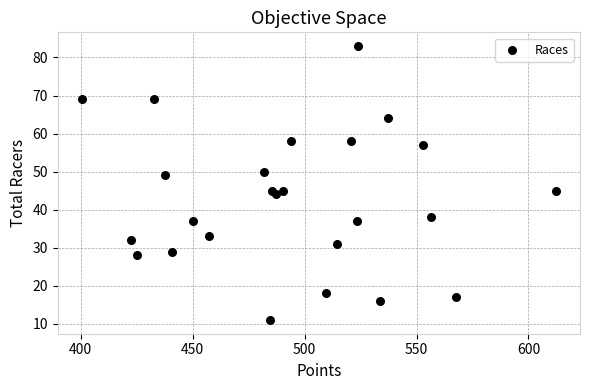

What is the range of Y values (max minus min)?

72